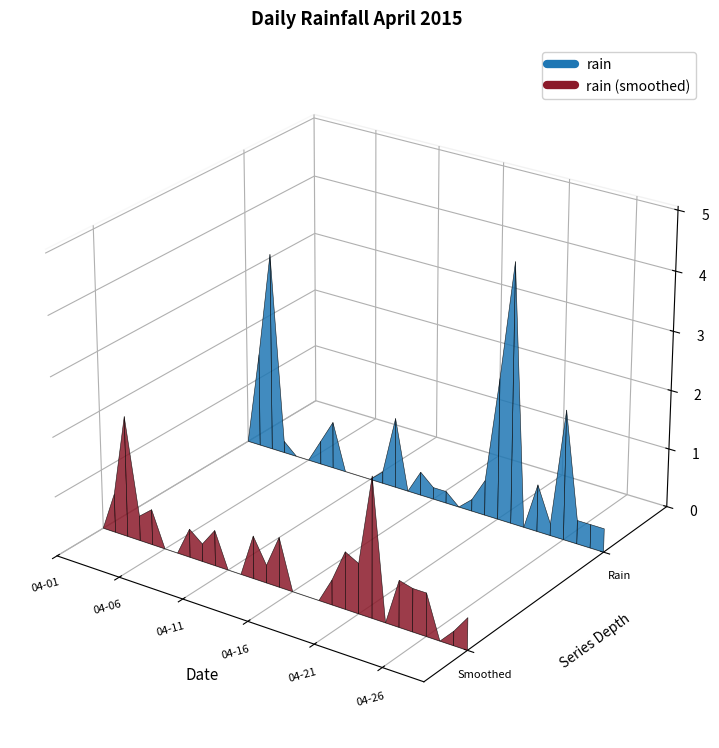

Is it true that the value at 2015-04-19 is 0.2?

True